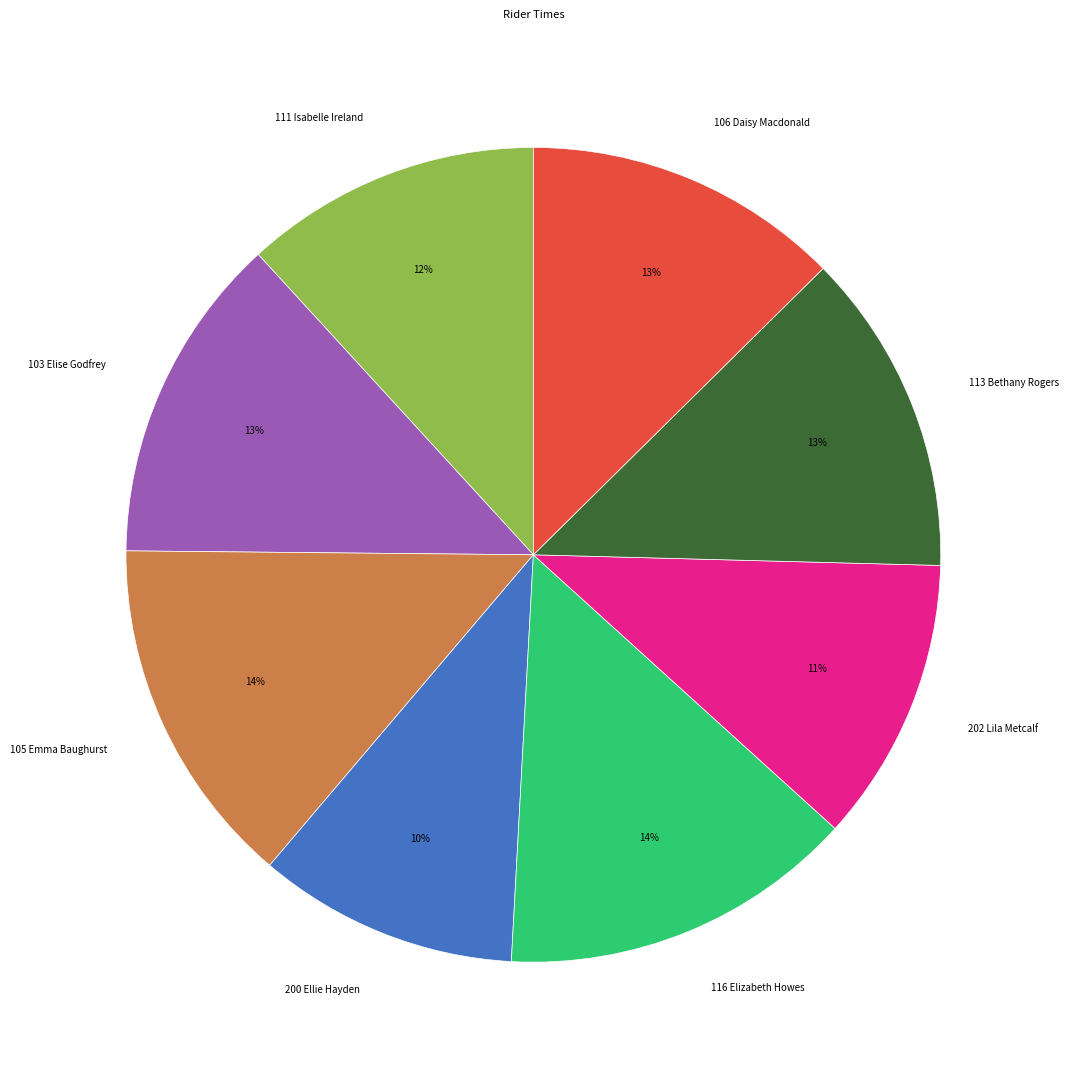

To the nearest percent, what portion does 105 Emma Baughurst represent?

14%